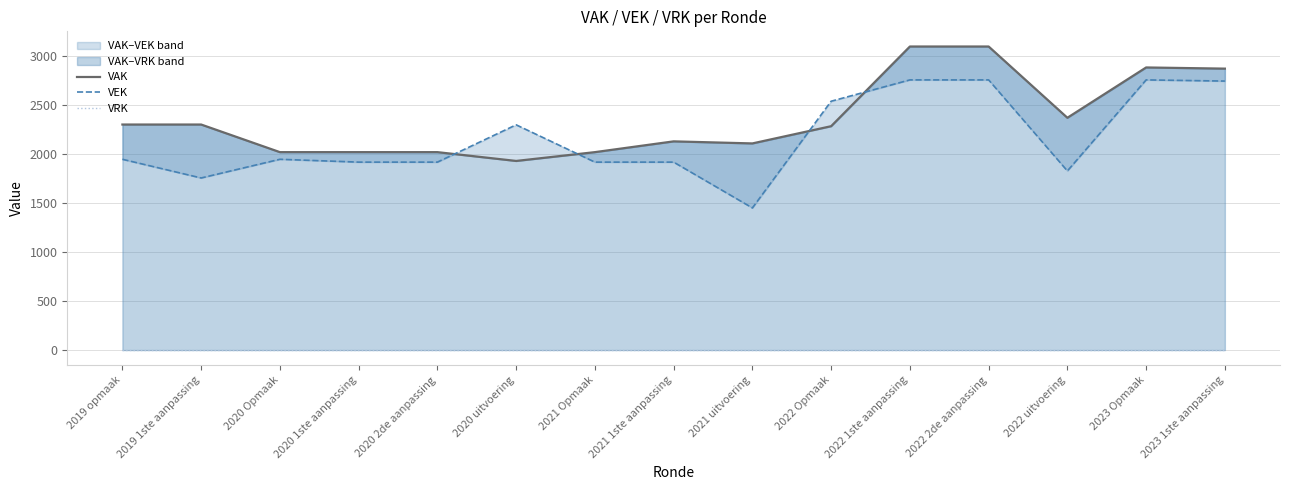

Reading left to right, transcribe all the data shown in this chart.

VAK: 2019 opmaak=2304	2019 1ste aanpassing=2304	2020 Opmaak=2022	2020 1ste aanpassing=2022	2020 2de aanpassing=2022	2020 uitvoering=1932	2021 Opmaak=2022	2021 1ste aanpassing=2132	2021 uitvoering=2111	2022 Opmaak=2287	2022 1ste aanpassing=3101	2022 2de aanpassing=3101	2022 uitvoering=2373	2023 Opmaak=2887	2023 1ste aanpassing=2875
VEK: 2019 opmaak=1949	2019 1ste aanpassing=1758	2020 Opmaak=1949	2020 1ste aanpassing=1920	2020 2de aanpassing=1920	2020 uitvoering=2301	2021 Opmaak=1920	2021 1ste aanpassing=1920	2021 uitvoering=1452	2022 Opmaak=2542	2022 1ste aanpassing=2760	2022 2de aanpassing=2760	2022 uitvoering=1830	2023 Opmaak=2760	2023 1ste aanpassing=2748
VRK: 2019 opmaak=0	2019 1ste aanpassing=0	2020 Opmaak=0	2020 1ste aanpassing=0	2020 2de aanpassing=0	2020 uitvoering=0	2021 Opmaak=0	2021 1ste aanpassing=0	2021 uitvoering=0	2022 Opmaak=0	2022 1ste aanpassing=0	2022 2de aanpassing=0	2022 uitvoering=0	2023 Opmaak=0	2023 1ste aanpassing=0